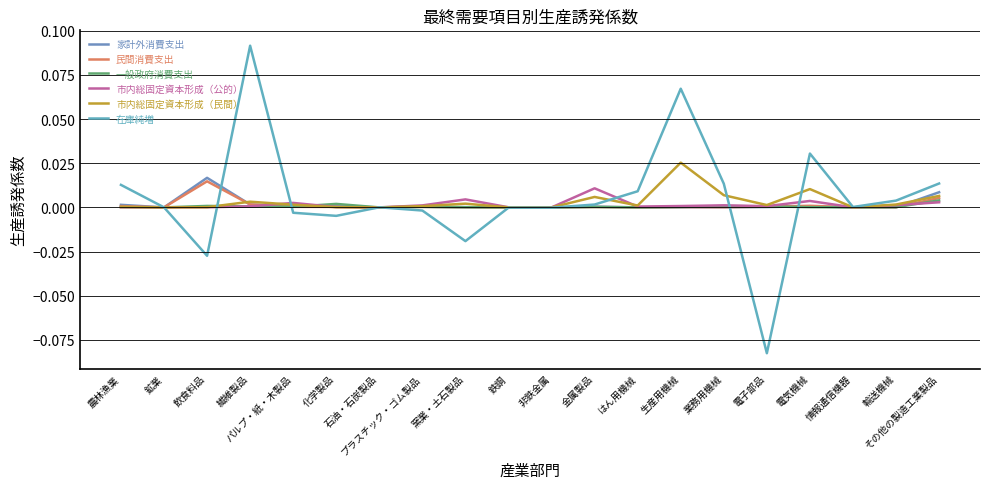

Which series changed the most between 非鉄金属 and 電気機械?

在庫純増